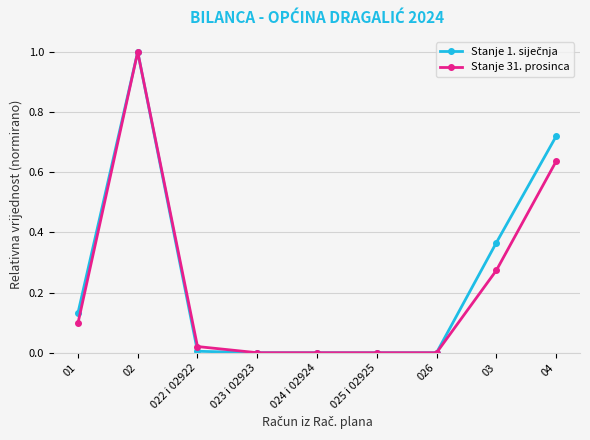

What position from the right is 022 i 02922?

7